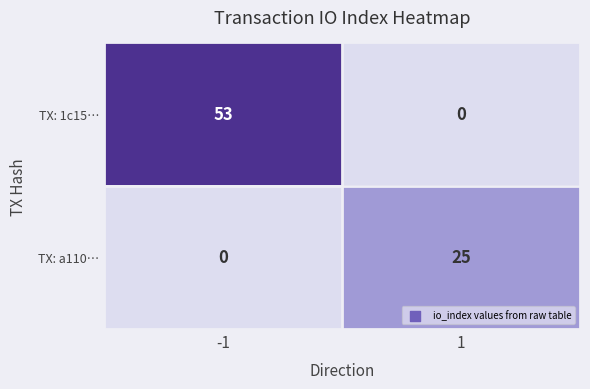

Reading left to right, what are all the values shown in this chart?

TX: 1c15…: -1=53	1=0
TX: a110…: -1=0	1=25